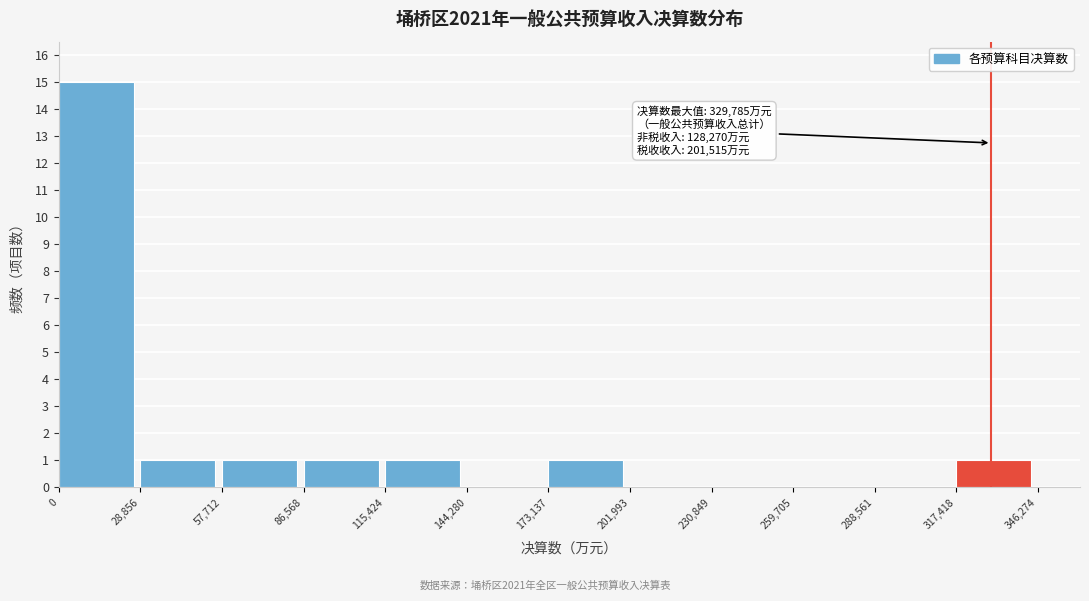

Over which range of the x-axis is the bar tallest?

0 to 28,856